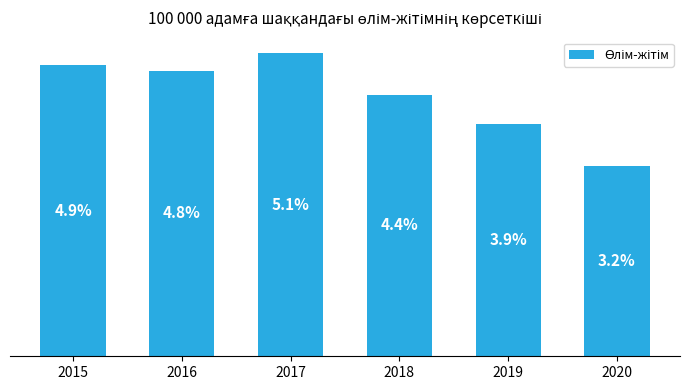

Rank the categories by value from lowest to highest.

2020, 2019, 2018, 2016, 2015, 2017